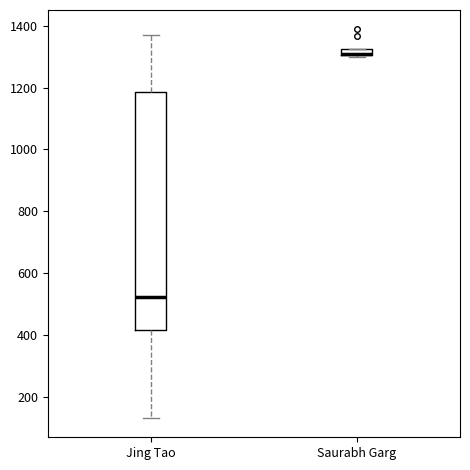

Where does the median line of the box for Jing Tao sit on the y-axis? The values are not printed on the chart, so give them approximately, as read against the axis.

520